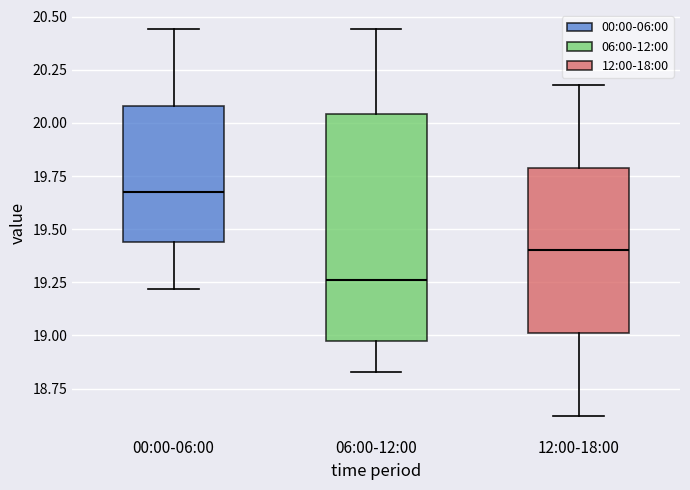

Reading left to right, transcribe this box plot: for each box, give where its median line is, the range the box spans, and where its two whiskers end, as read against the y-axis. The values are not printed on the chart, so give them approximately, as read against the axis.

00:00-06:00: median 19.70, box 19.45 to 20.10, whiskers 19.20 to 20.45
06:00-12:00: median 19.25, box 19.00 to 20.05, whiskers 18.85 to 20.45
12:00-18:00: median 19.40, box 19.00 to 19.80, whiskers 18.60 to 20.20